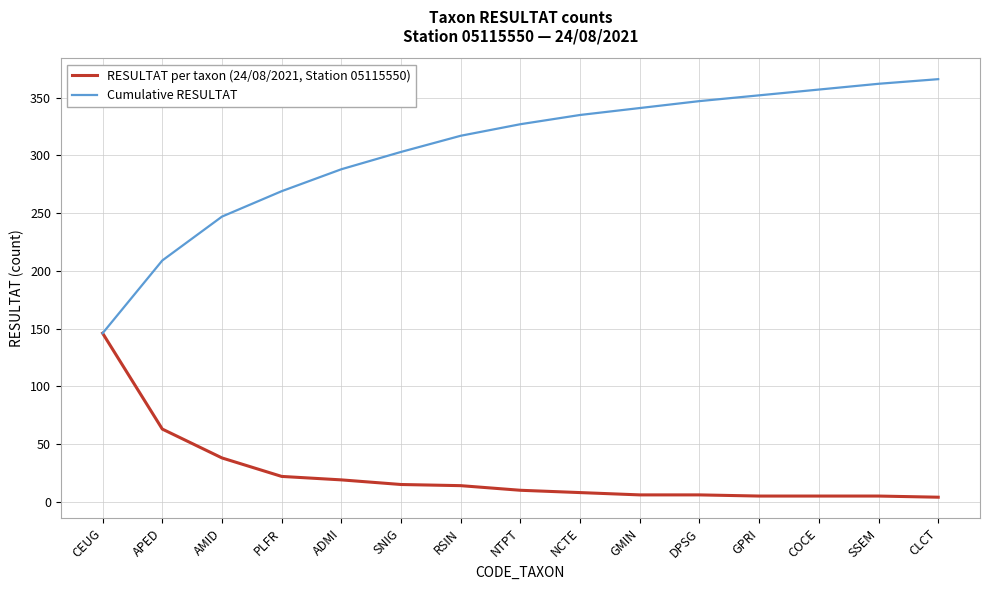

What is the lowest value of the RESULTAT per taxon (24/08/2021, Station 05115550) series?

4